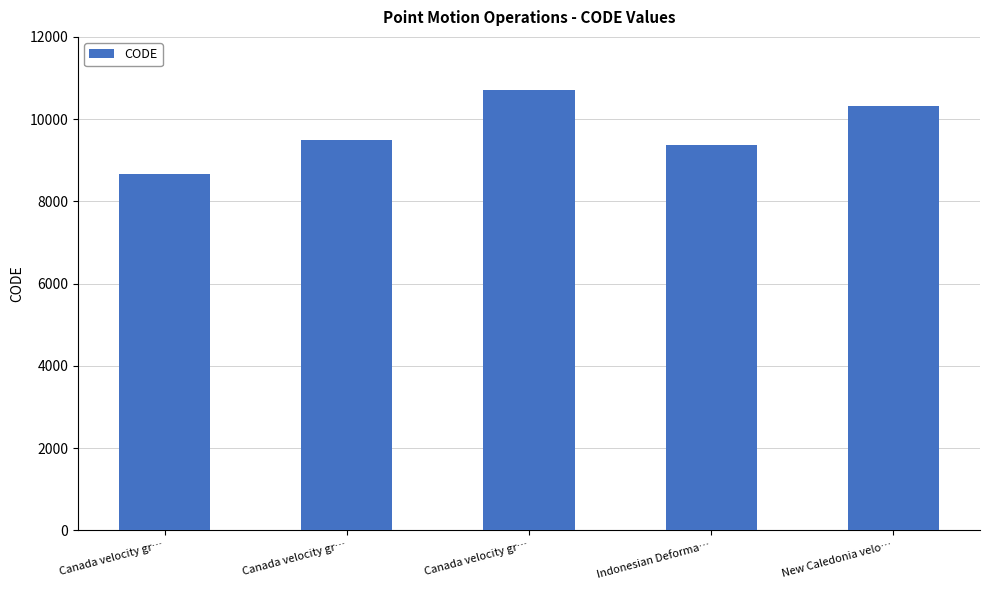

What is the value of the 4th bar from the left?

9375